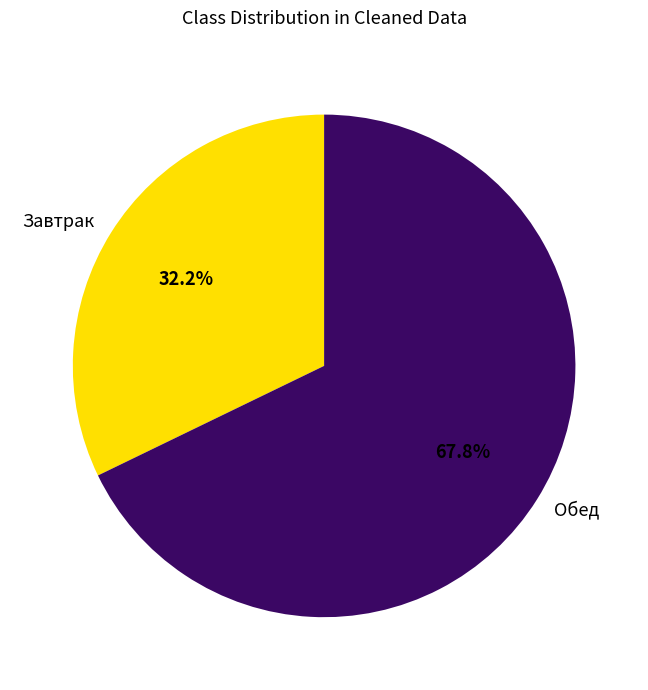

Rank the categories by value from lowest to highest.

Завтрак, Обед